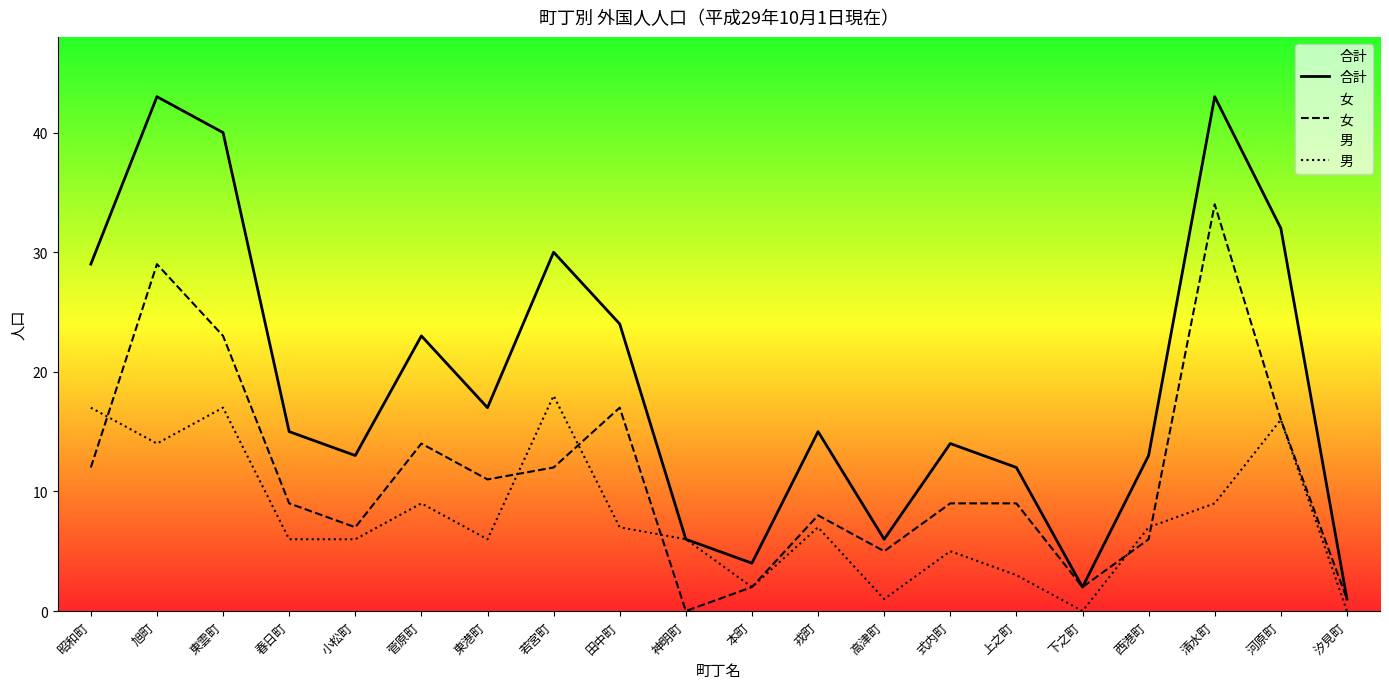

How many data points does each series have?

20